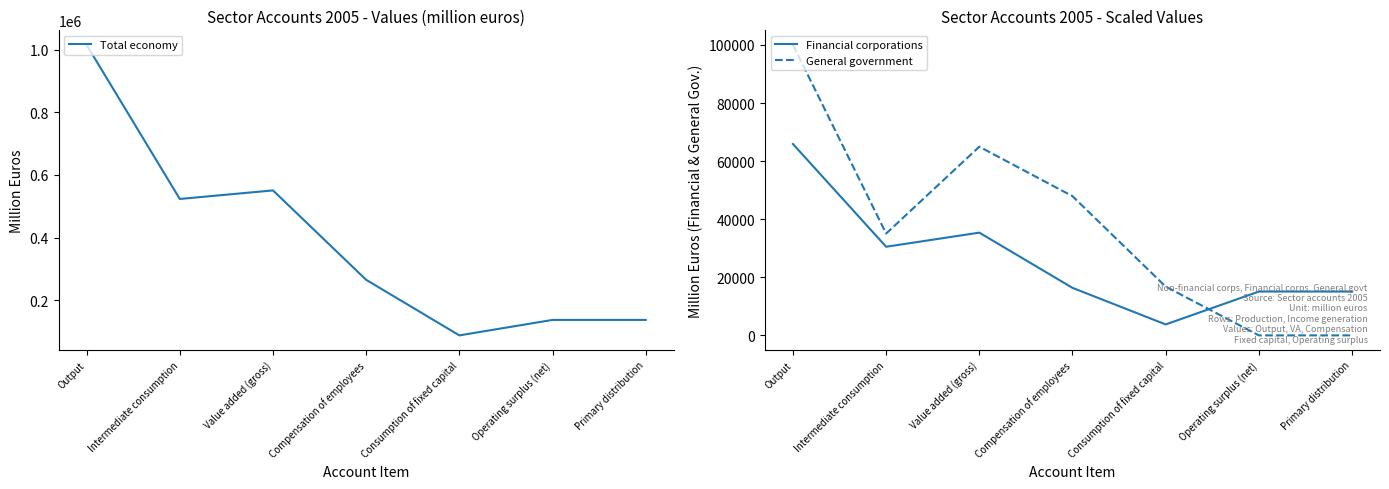

What is the difference between the maximum and second lowest values in the General government series?

100033